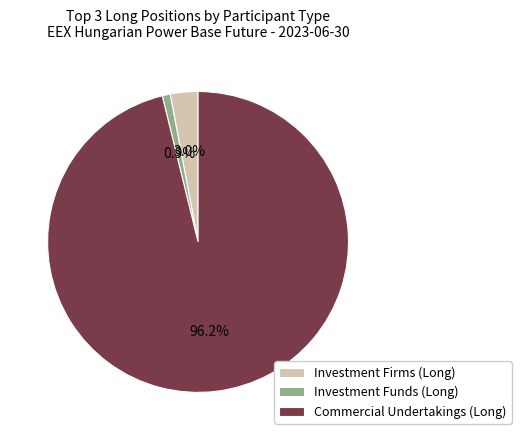

How many segments does this pie chart have?

3